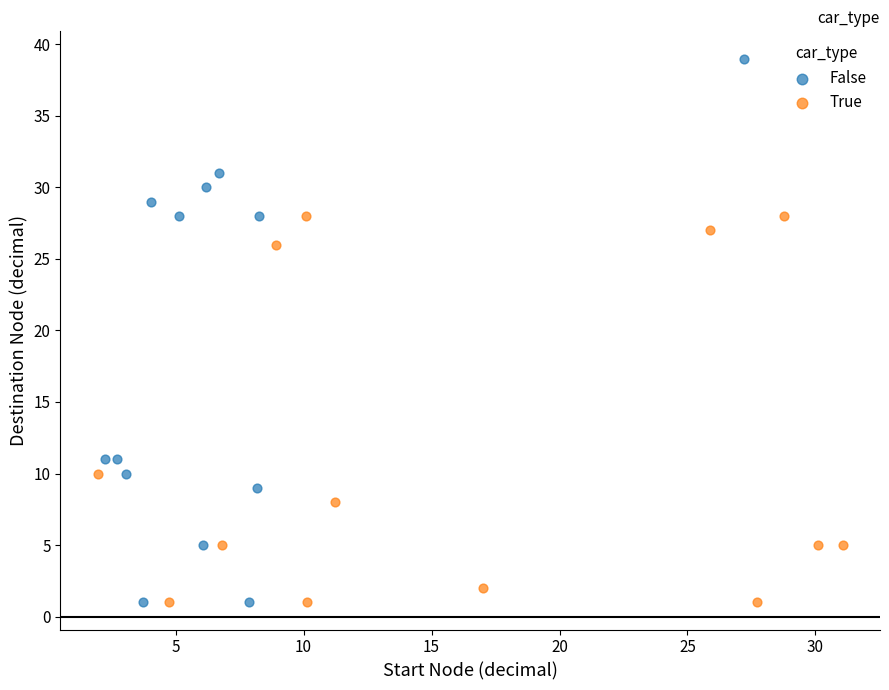

Which series reaches the maximum Y coordinate?

False